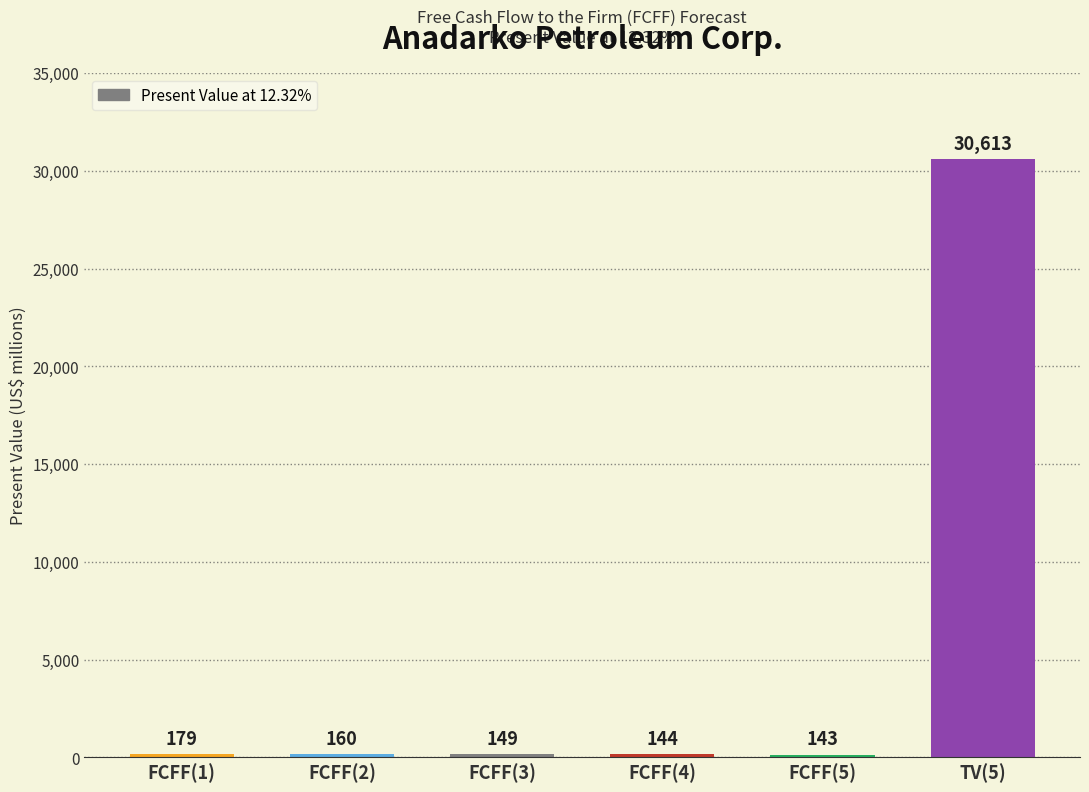

What is the average value?

5231